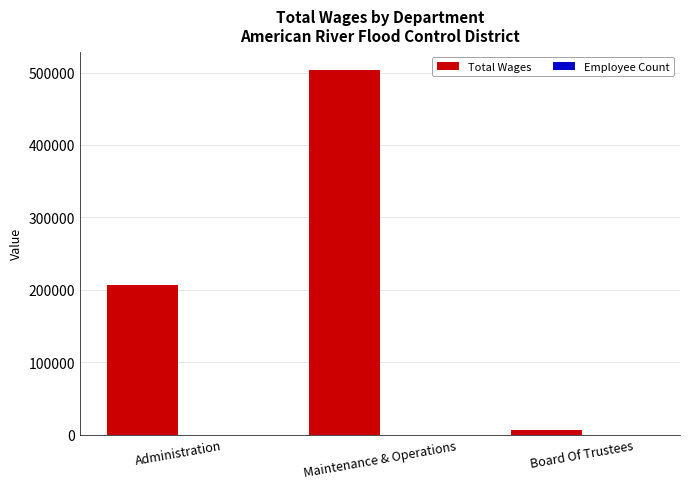

The value of Total Wages at Administration is 206610. True or false?

True